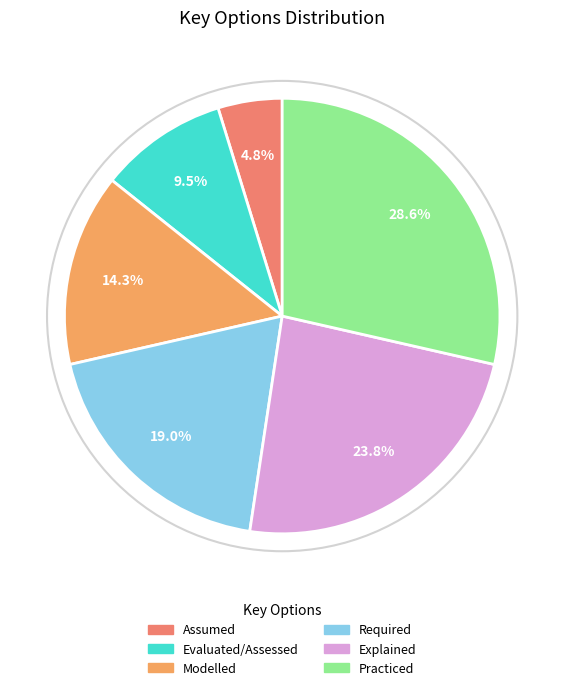

To the nearest percent, what percentage of the pie is Modelled?

14%